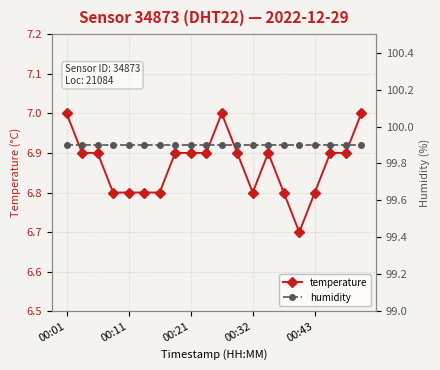

What is the maximum value for temperature?

7.0